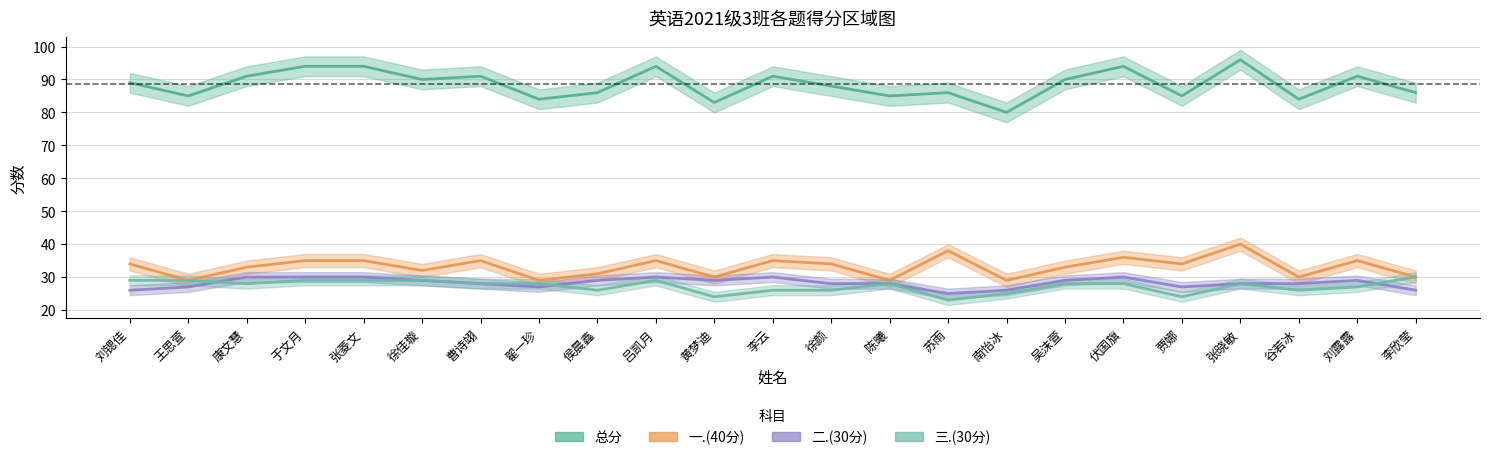

True or false: 一.(40分) and 二.(30分) intersect in this chart.

False